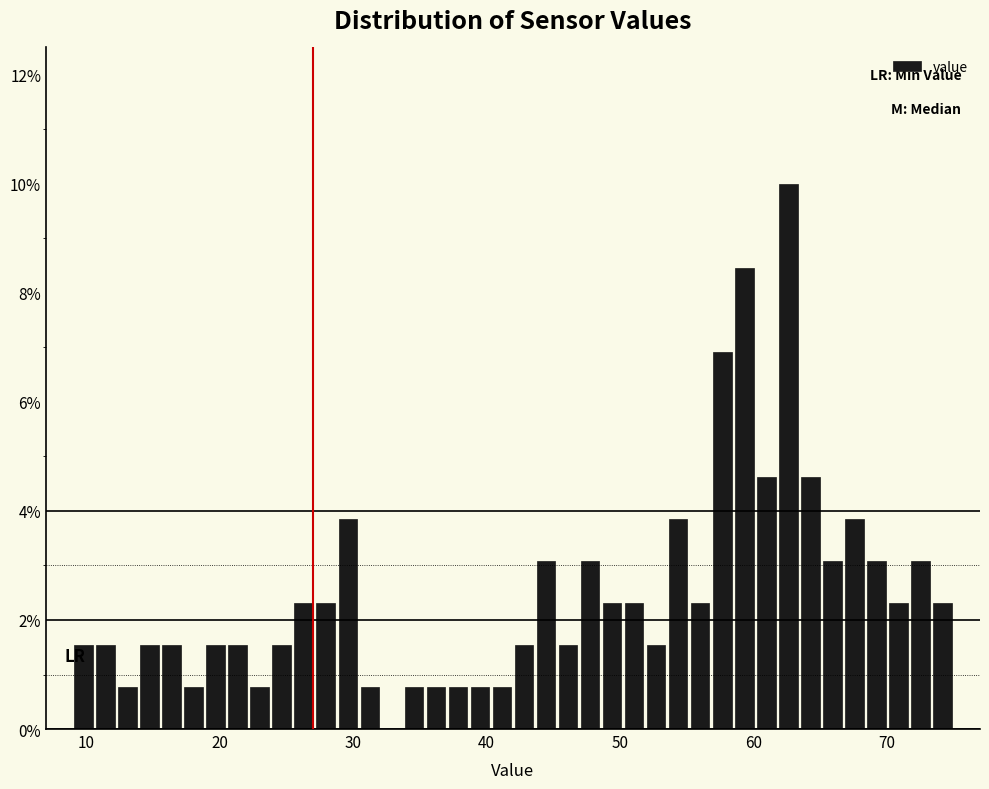

Around what value on the x-axis is the tallest bar? Give the approximate position of its centre, as read against the axis.

63